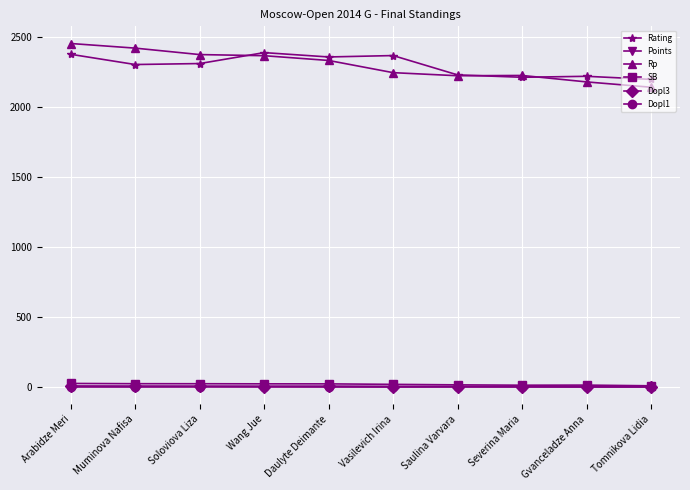

Which label corresponds to the largest value in the chart?

Arabidze Meri